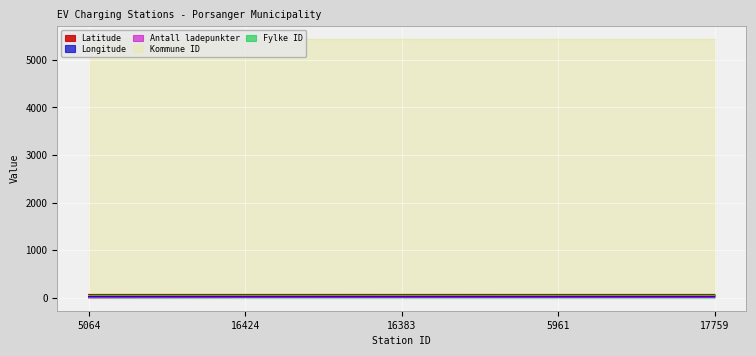

Between 5961 and 16424, which is larger?

5961